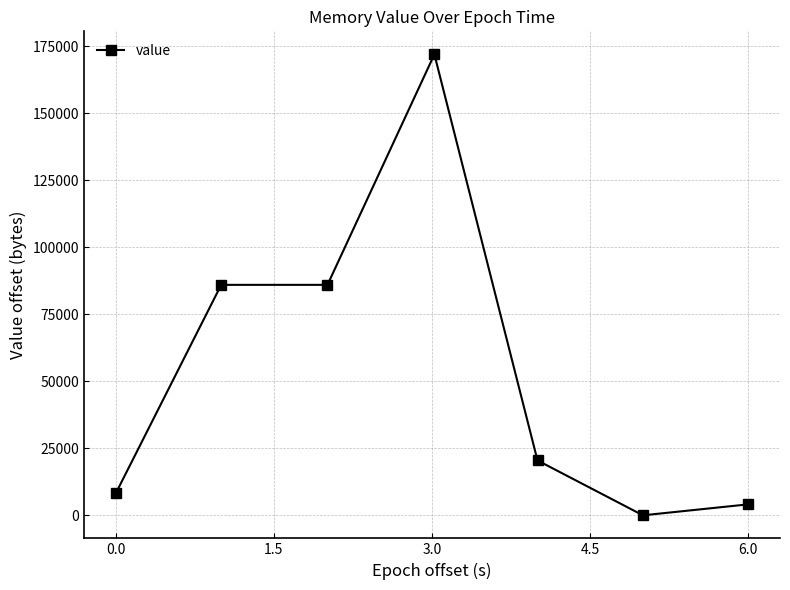

True or false: the data has more than 2 interior local peaks.

False